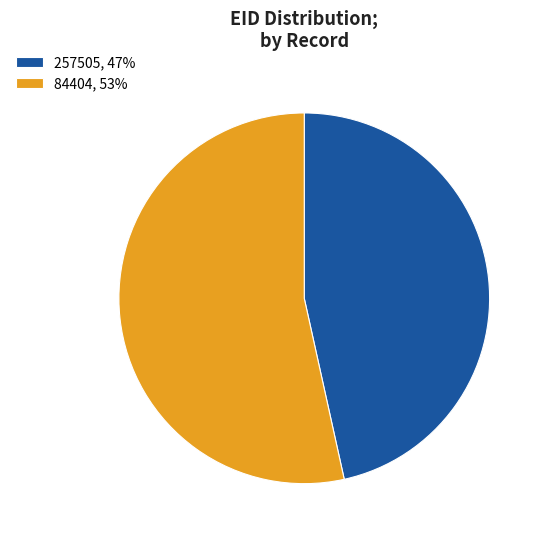

The 84404 slice represents 53% of the pie. True or false?

True